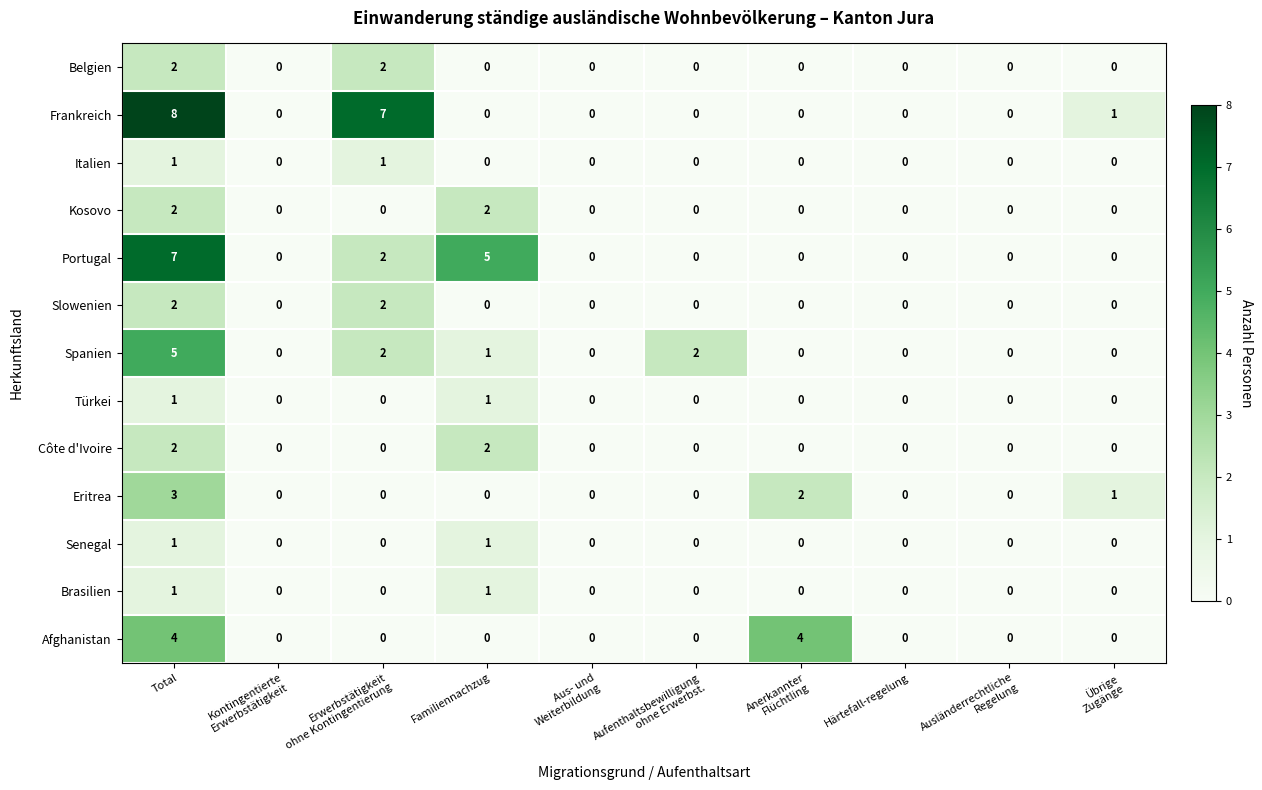

Which series has the largest total across all categories?

Frankreich